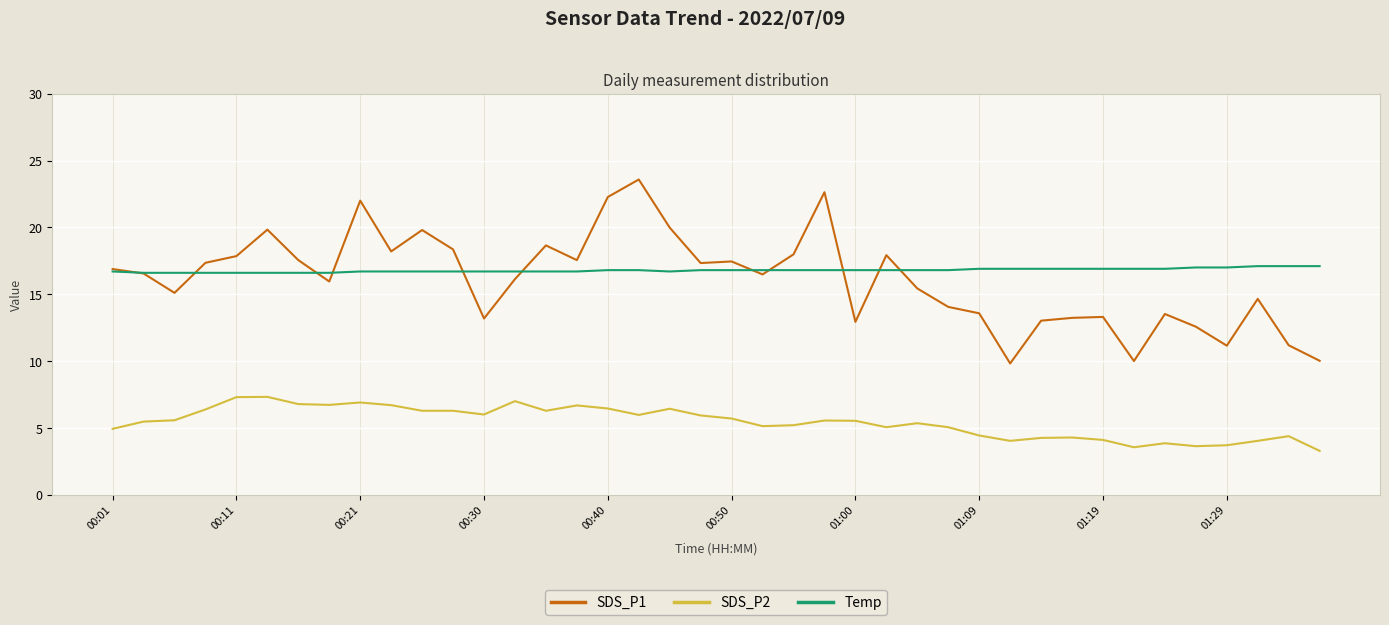

What is the maximum value shown in the chart?

23.6